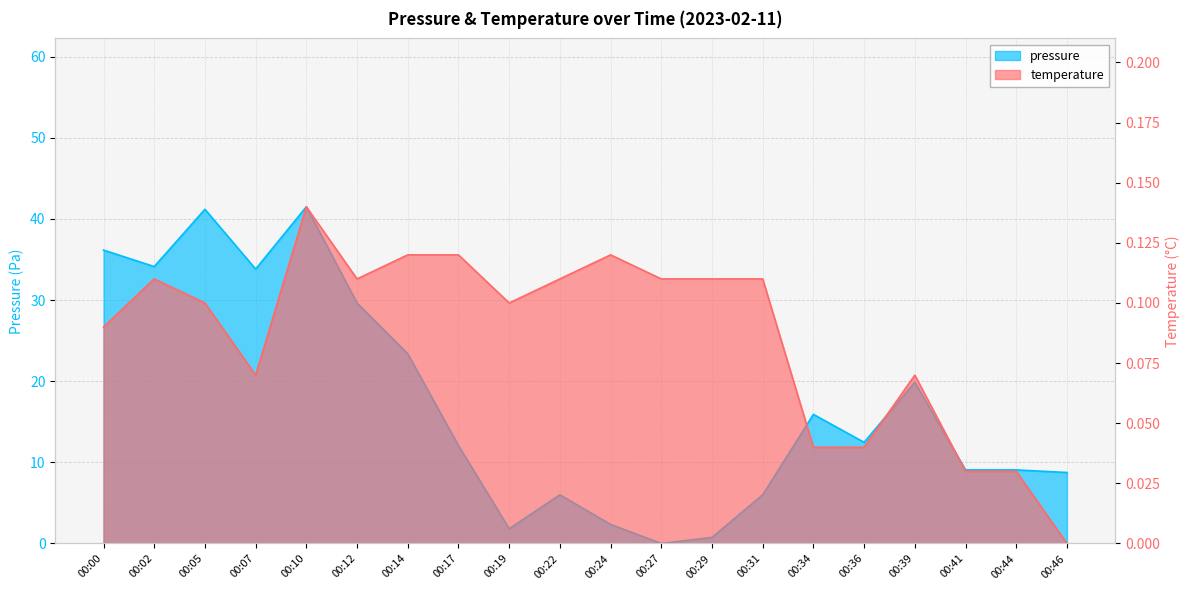

Reading right to left, transcribe all the data shown in this chart.

pressure: 8.8	9.1	9.1	19.9	12.5	15.9	6.0	0.8	0.0	2.4	6.0	1.8	12.1	23.4	29.6	41.5	33.8	41.2	34.1	36.2
temperature: 0.0	0.0	0.0	0.1	0.0	0.0	0.1	0.1	0.1	0.1	0.1	0.1	0.1	0.1	0.1	0.1	0.1	0.1	0.1	0.1